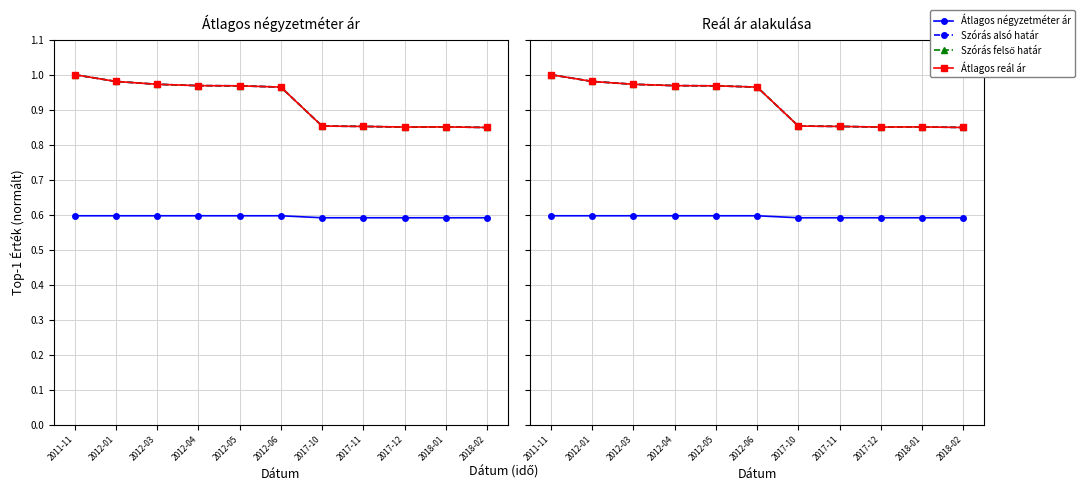

What is the average value of the Átlagos reál ár series?

0.9